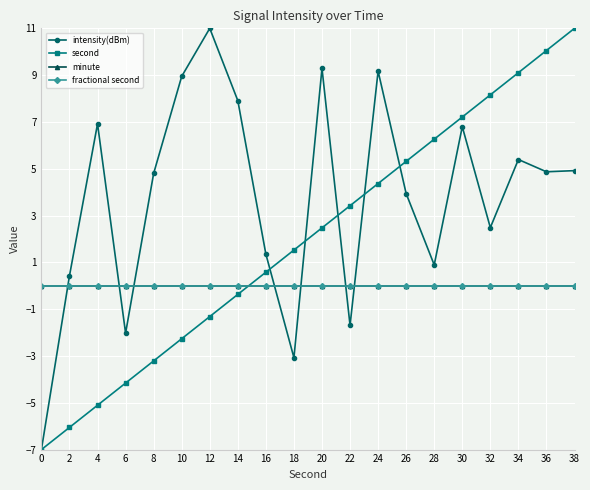

Does the chart have visible grid lines?

Yes